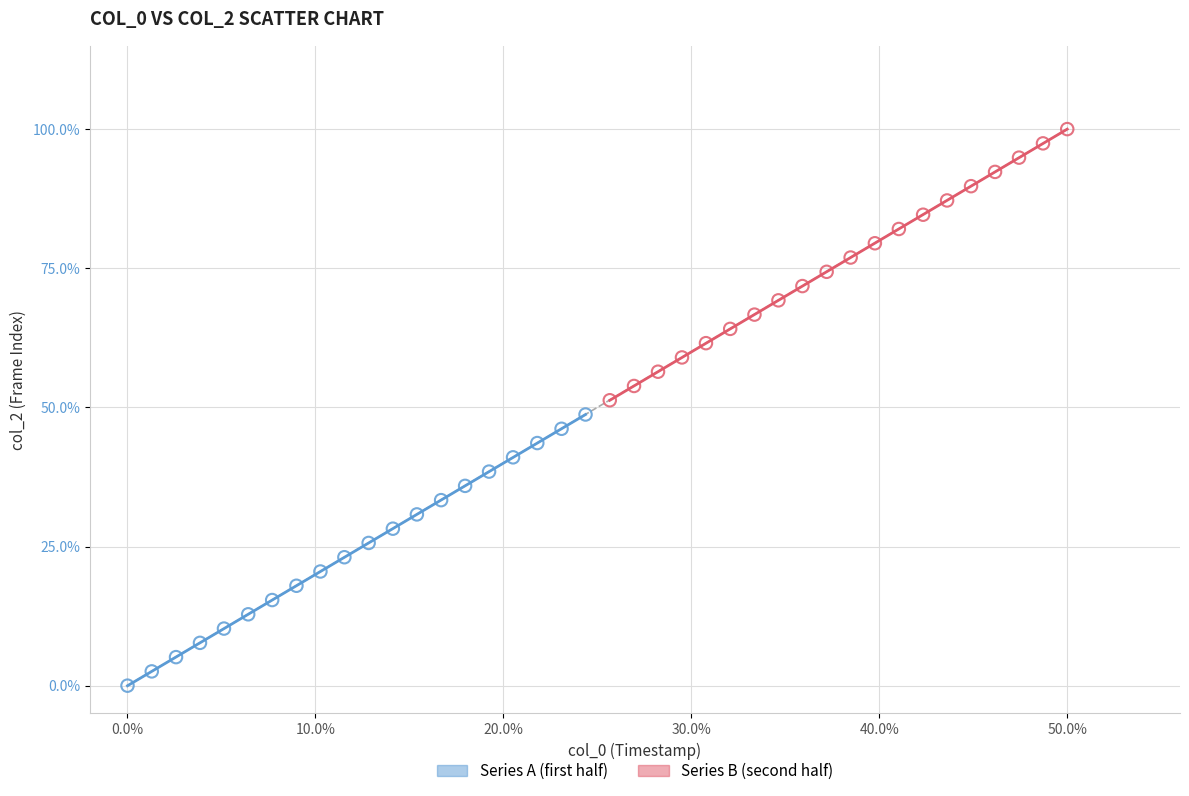

What are all the series names shown in the legend?

Series A (first half), Series B (second half)